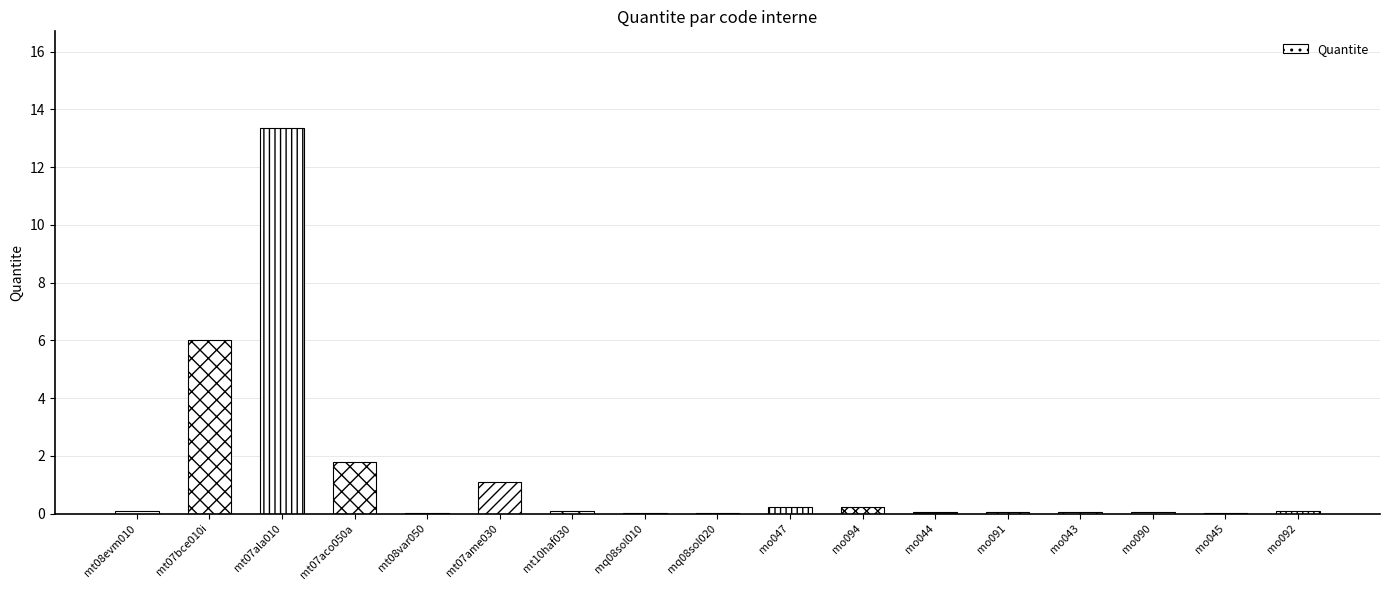

The chart shows a value of 0.1 at mo091. True or false?

True